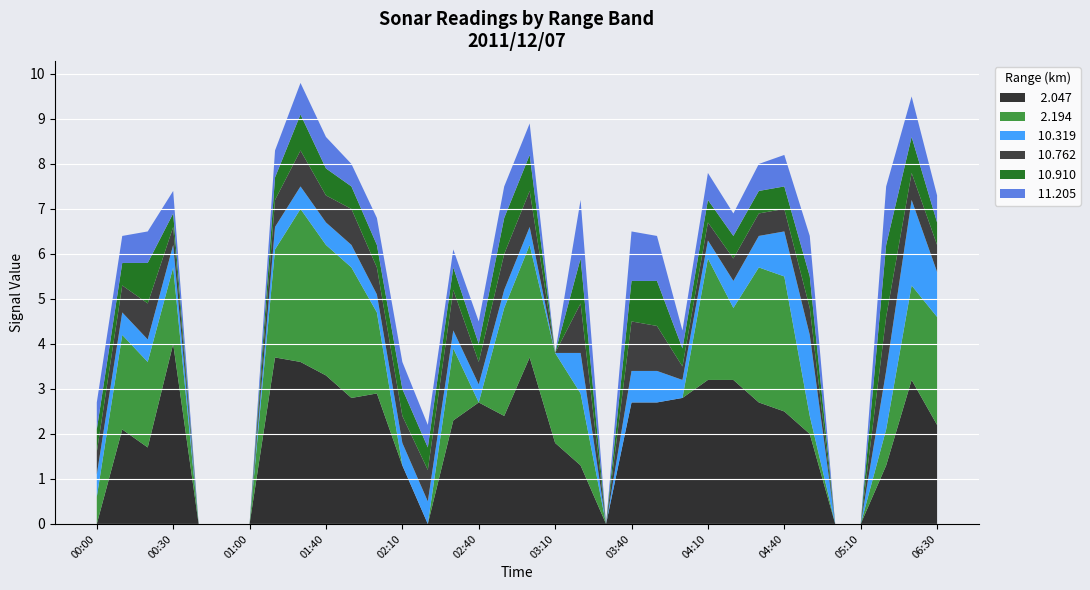

Reading left to right, extract all data points from this chart.

  2.047: 999.0	2.1	1.7	4.0	999.0	999.0	999.0	3.7	3.6	3.3	2.8	2.9	1.3	999.0	2.3	2.7	2.4	3.7	1.8	1.3	999.0	2.7	2.7	2.8	3.2	3.2	2.7	2.5	2.0	999.0	999.0	1.3	3.2	2.2
  2.194: 0.6	2.1	1.9	1.7	999.0	999.0	999.0	2.4	3.4	2.9	2.9	1.8	999.0	999.0	1.6	999.0	2.4	2.5	2.0	1.6	999.0	999.0	999.0	999.0	2.7	1.6	3.0	3.0	0.4	999.0	999.0	0.8	2.1	2.4
 10.319: 0.5	0.5	0.5	0.5	999.0	999.0	999.0	0.5	0.5	0.5	0.5	0.4	0.5	0.5	0.4	0.4	0.4	0.4	999.0	0.9	999.0	0.7	0.7	0.4	0.4	0.6	0.7	1.0	1.8	999.0	999.0	1.3	1.9	1.0
 10.762: 0.5	0.6	0.8	0.4	999.0	999.0	999.0	0.6	0.8	0.6	0.8	0.6	0.6	0.7	0.9	0.5	0.8	0.8	999.0	1.1	999.0	1.1	1.0	0.3	0.4	0.5	0.5	0.5	0.6	999.0	999.0	1.2	0.6	0.6
 10.910: 0.5	0.5	0.9	0.3	999.0	999.0	999.0	0.5	0.8	0.6	0.5	0.5	0.6	0.5	0.5	0.4	0.8	0.8	999.0	1.0	999.0	0.9	1.0	0.4	0.5	0.5	0.5	0.5	0.7	999.0	999.0	1.6	0.8	0.5
 11.205: 0.6	0.6	0.7	0.5	999.0	999.0	999.0	0.6	0.7	0.7	0.5	0.6	0.6	0.5	0.4	0.5	0.7	0.7	999.0	1.3	999.0	1.1	1.0	0.4	0.6	0.5	0.6	0.7	0.9	999.0	999.0	1.3	0.9	0.6